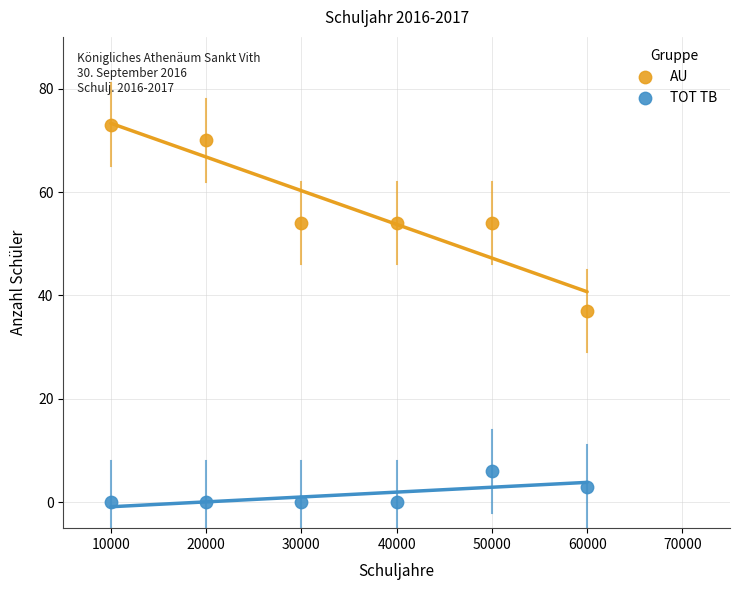

Which series reaches the maximum Y coordinate?

AU